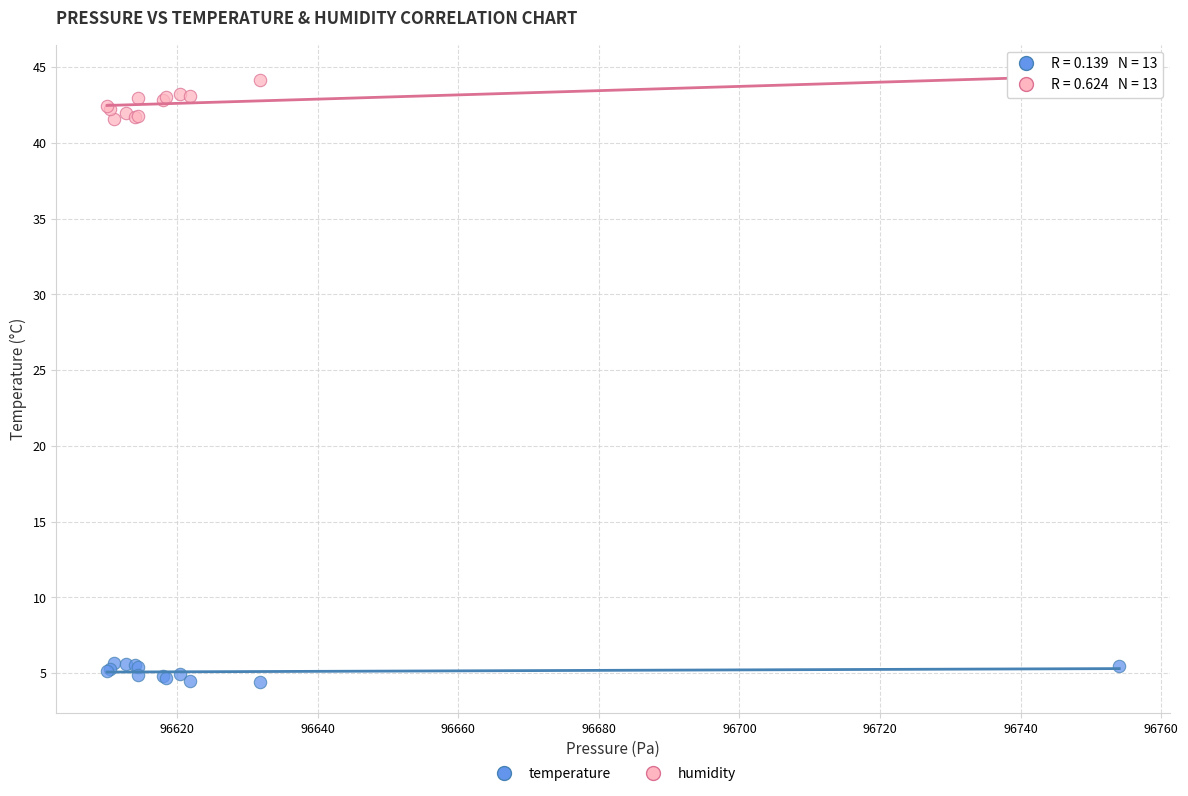

What are all the series names shown in the legend?

temperature, humidity